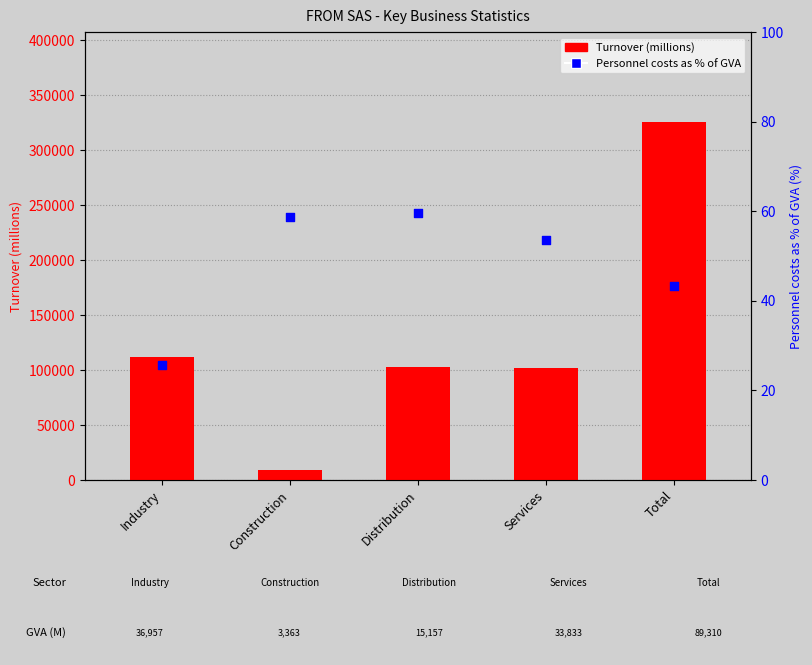

What are all the series names shown in the legend?

Turnover (millions), Personnel costs as % of GVA